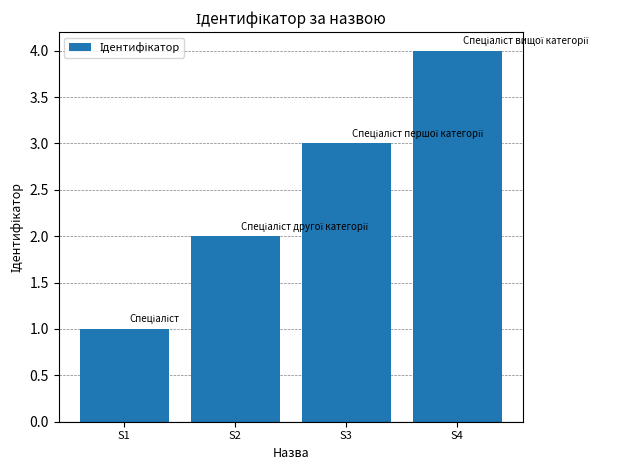

True or false: the data shows 2 at S2.

True